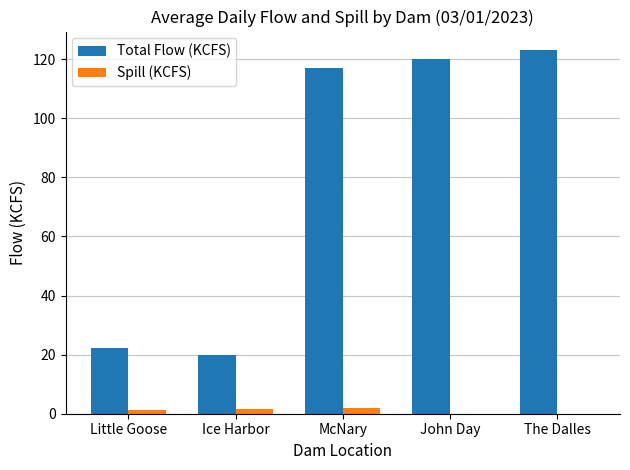

What is the total value across all series at The Dalles?

123.2